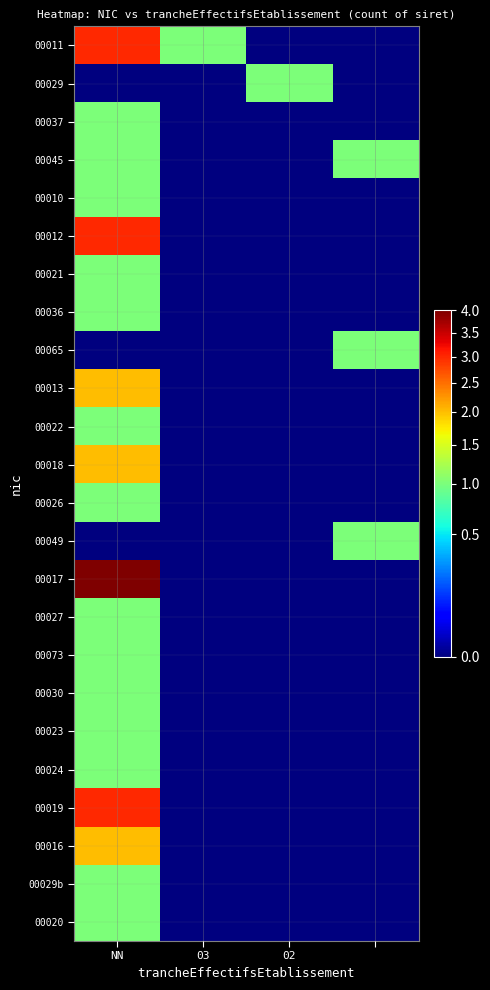

How many data points does each series have?

4